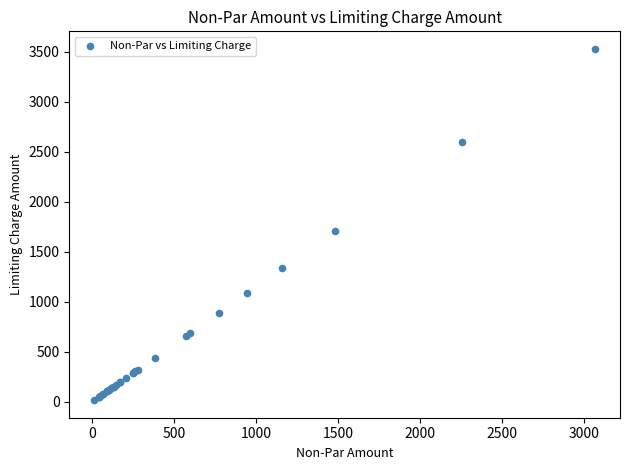

What Y value in the scatter plot is closest to 1773?

1708.1